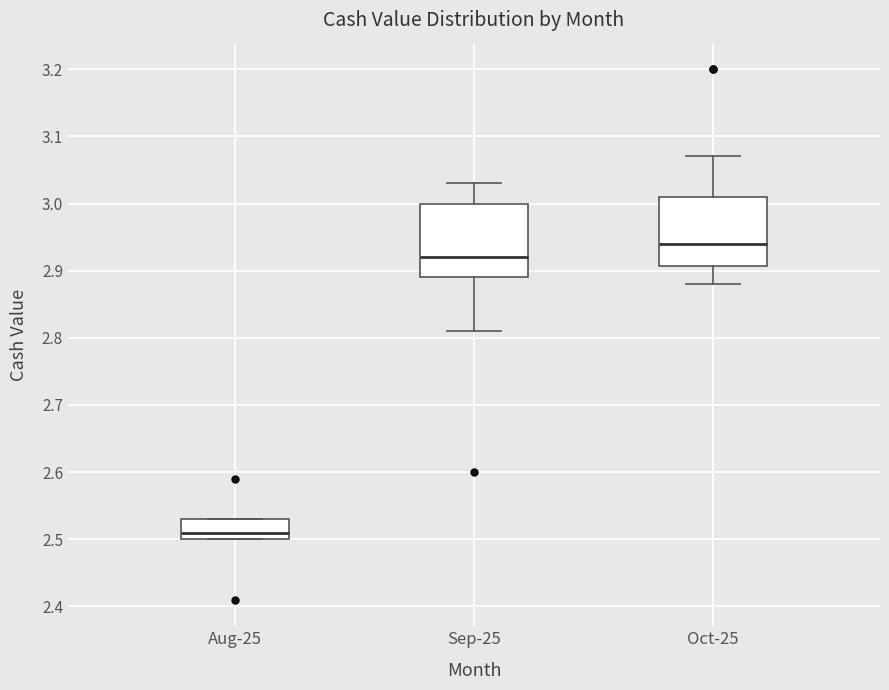

Reading left to right, transcribe this box plot: for each box, give where its median line is, the range the box spans, and where its two whiskers end, as read against the y-axis. The values are not printed on the chart, so give them approximately, as read against the axis.

Aug-25: median 2.51, box 2.50 to 2.53, whiskers 2.50 to 2.53
Sep-25: median 2.92, box 2.89 to 3.00, whiskers 2.81 to 3.03
Oct-25: median 2.94, box 2.91 to 3.01, whiskers 2.88 to 3.07